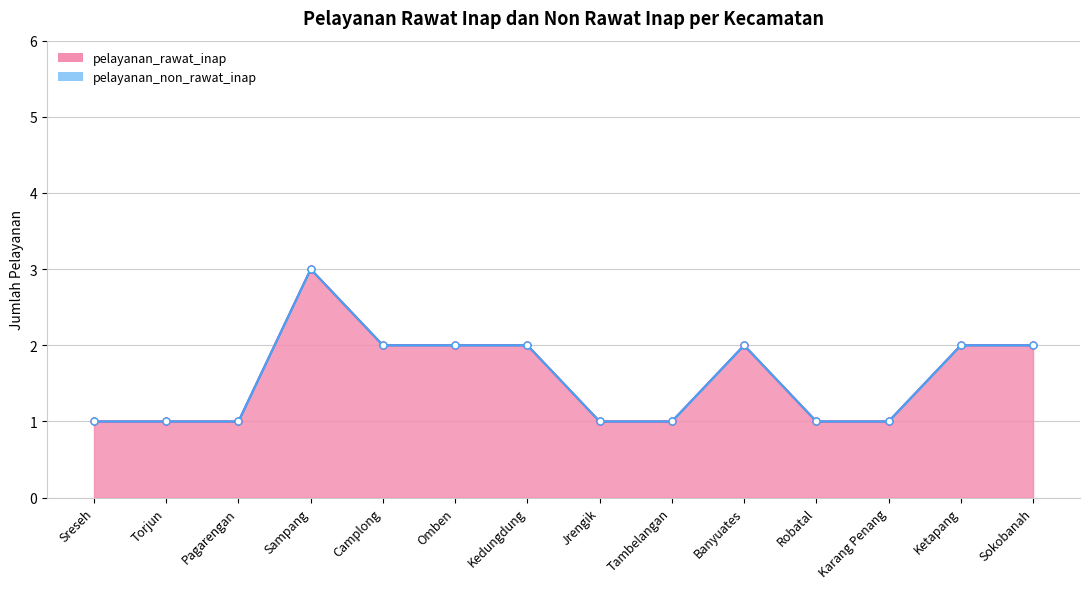

How many categories are shown in the chart?

14